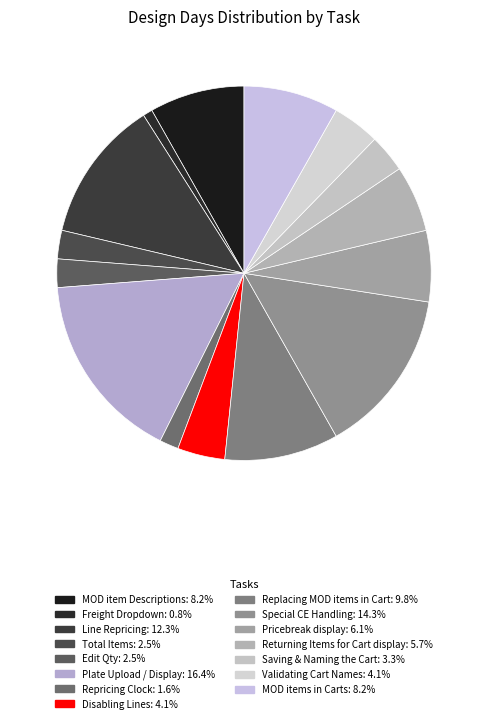

To the nearest percent, what is the average slice percentage?

7%